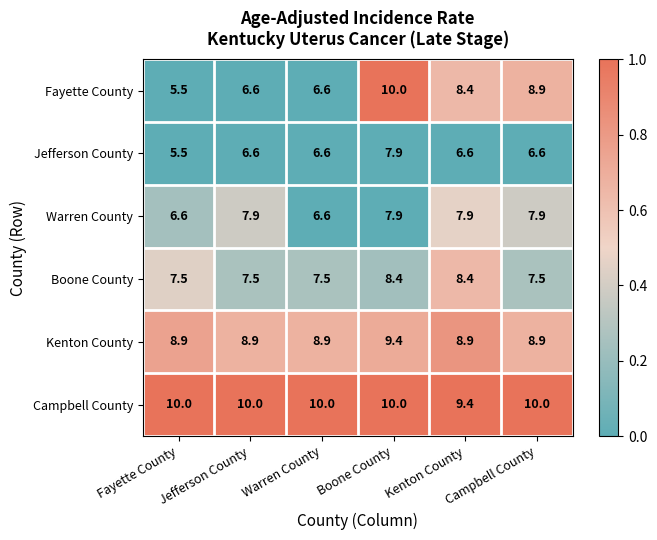

Which category has the lowest value across all series?

Fayette County